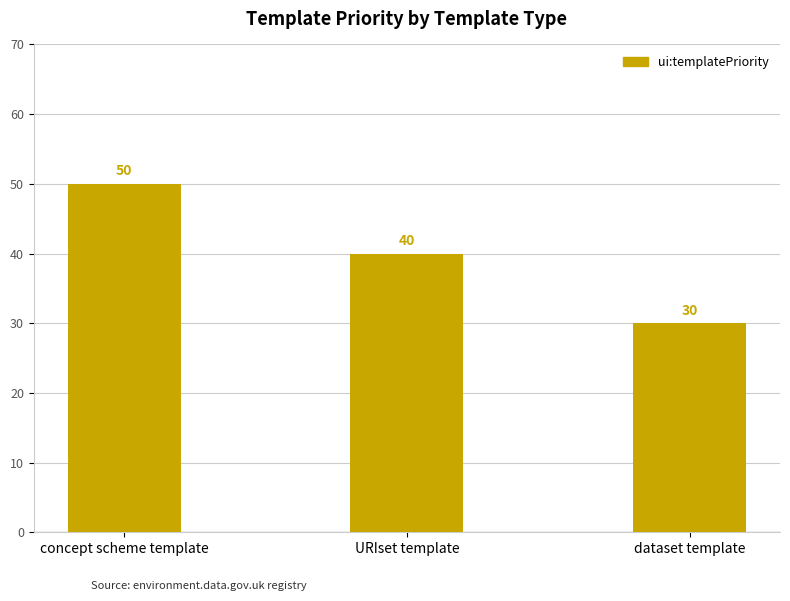

What is the change in value from URIset template to dataset template?

-10